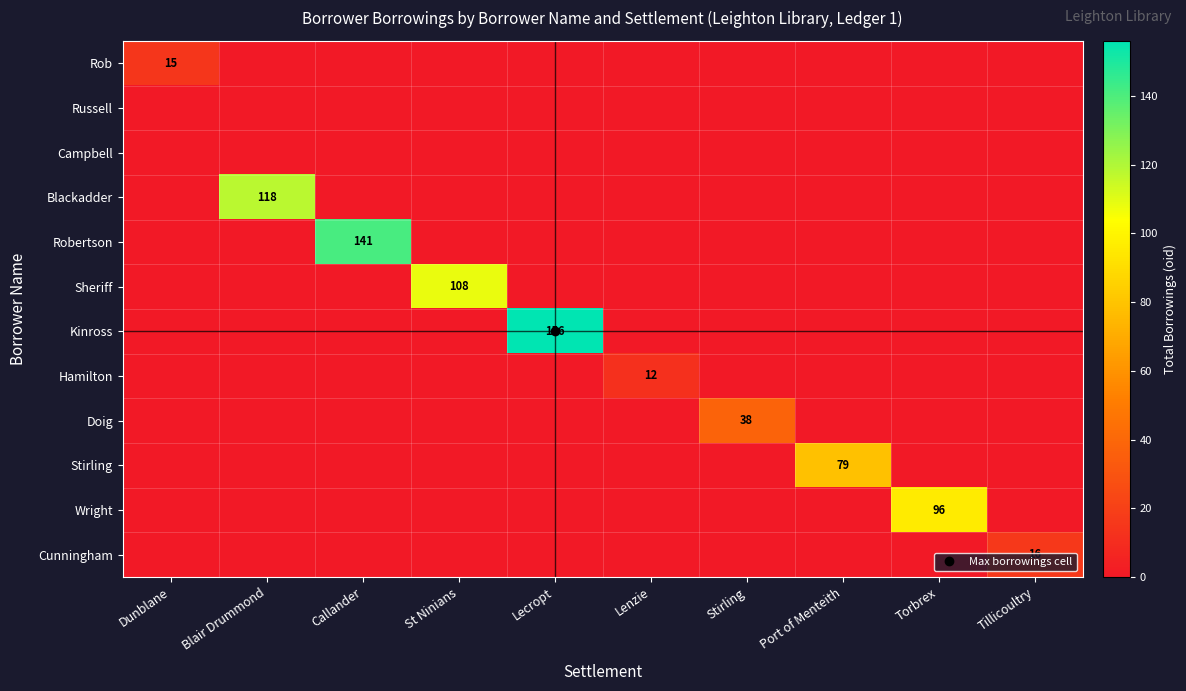

The value of Robertson at Torbrex is 0. True or false?

True